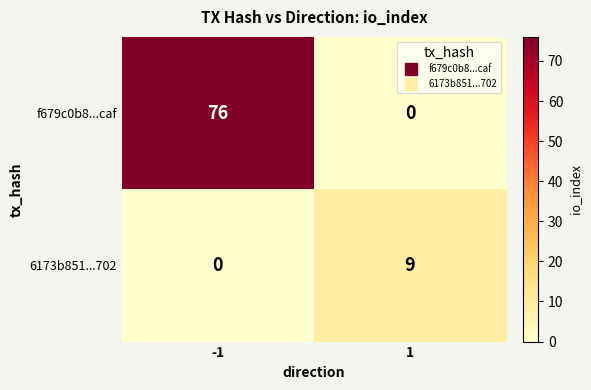

Reading left to right, what are all the values shown in this chart?

f679c0b8...caf: -1=76	1=0
6173b851...702: -1=0	1=9